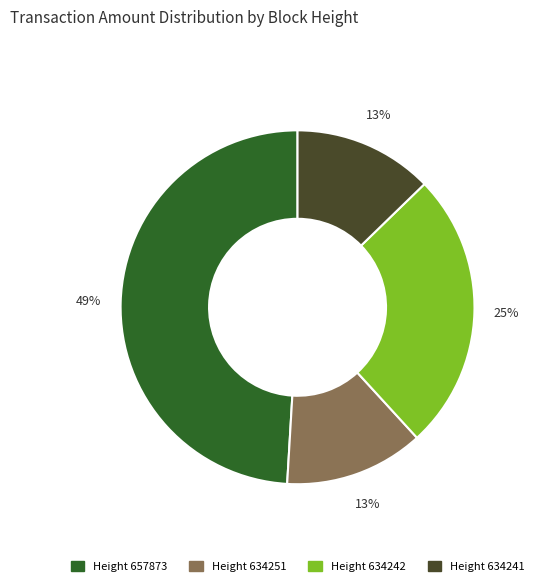

To the nearest percent, what is the difference between the largest and smallest slice percentages?

36%